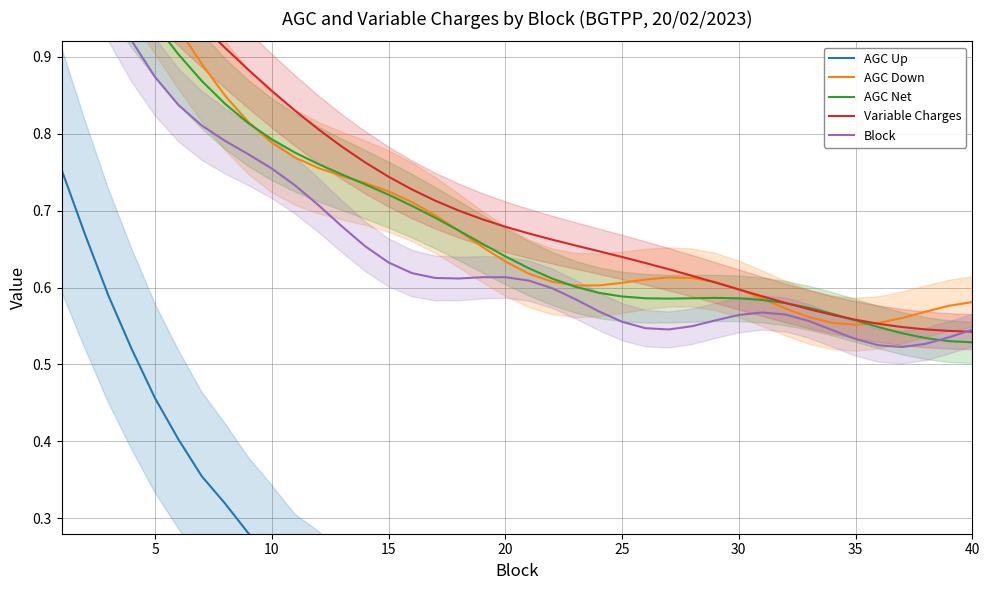

Rank the series by their maximum value, from highest to lowest.

AGC Down, Variable Charges, AGC Net, Block, AGC Up